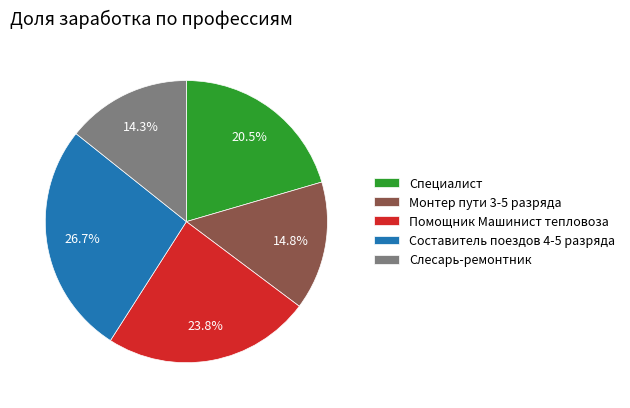

What percentage is the Монтер пути 3-5 разряда slice, to the nearest percent?

15%